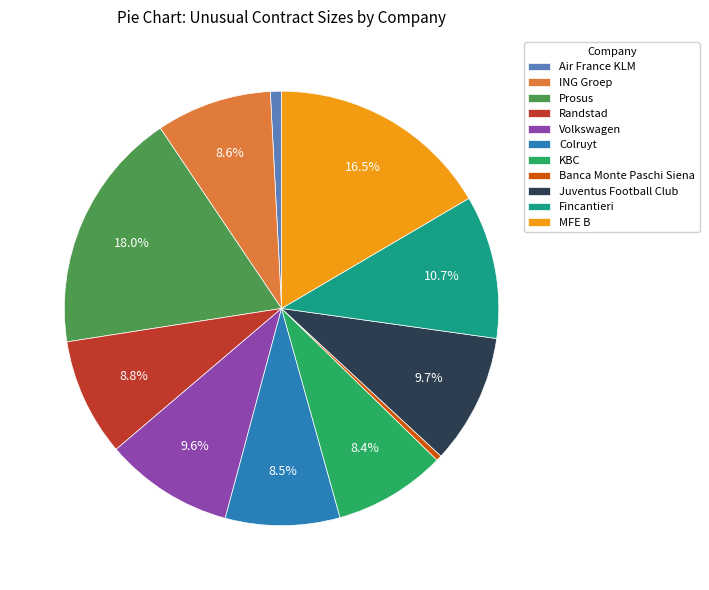

What is the total percentage of Colruyt and KBC?

16.9%